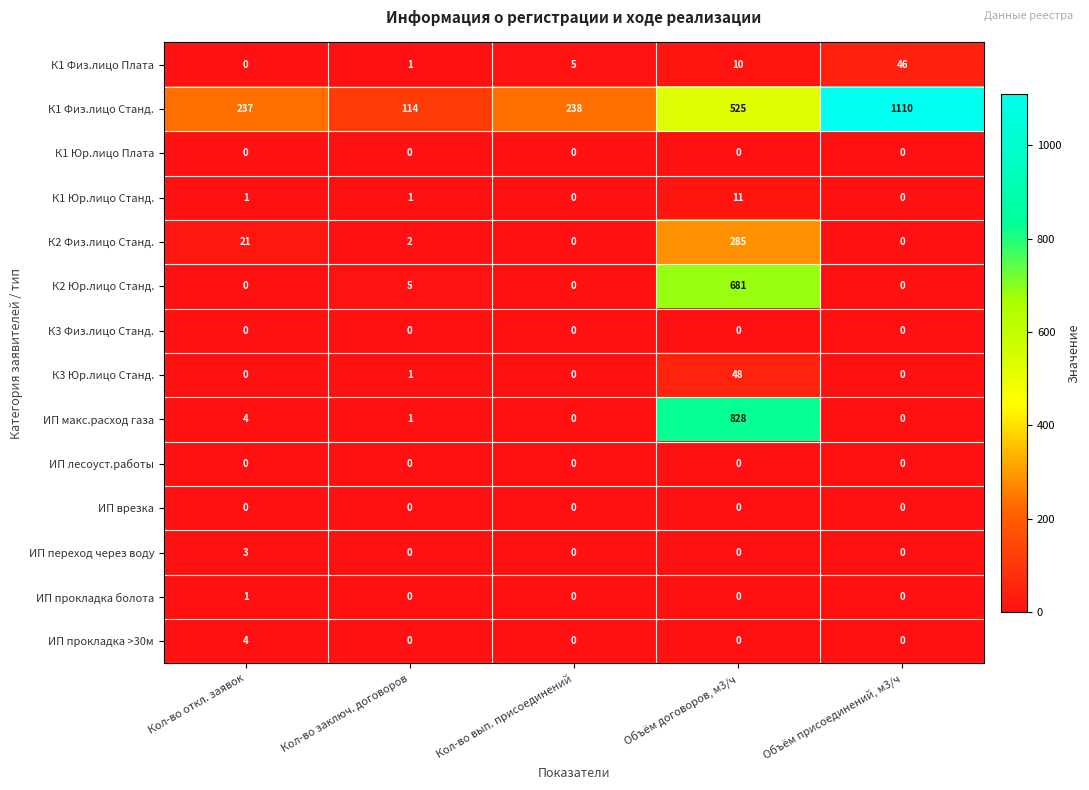

What is the total value across all series at Объём договоров, м3/ч?

2388